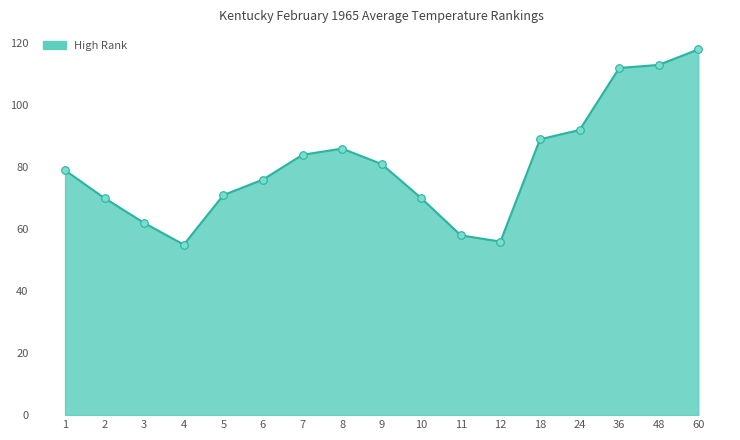

Approximately how many times larger is the value at 6 compared to 7?

0.9